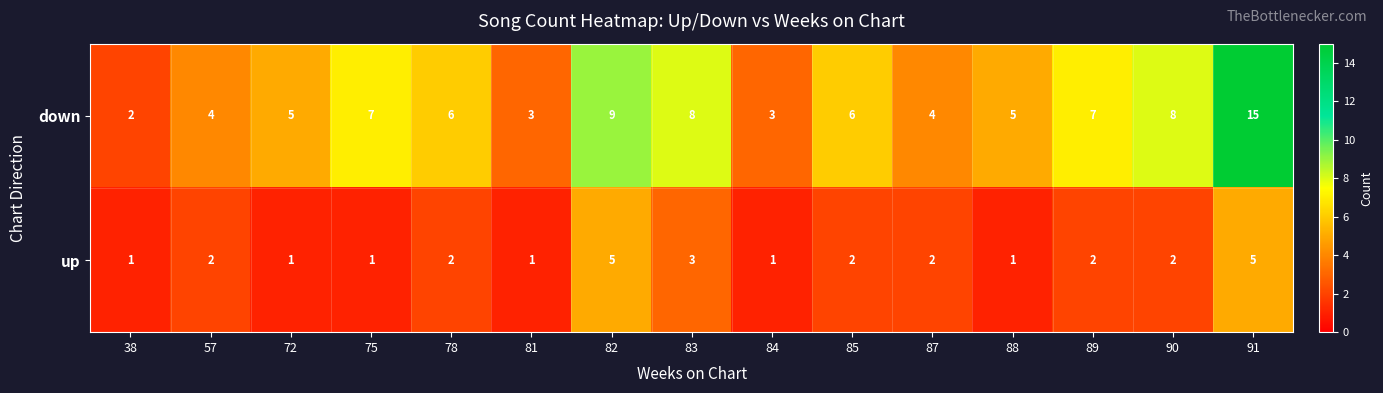

The up series shows 2 at 57. True or false?

True